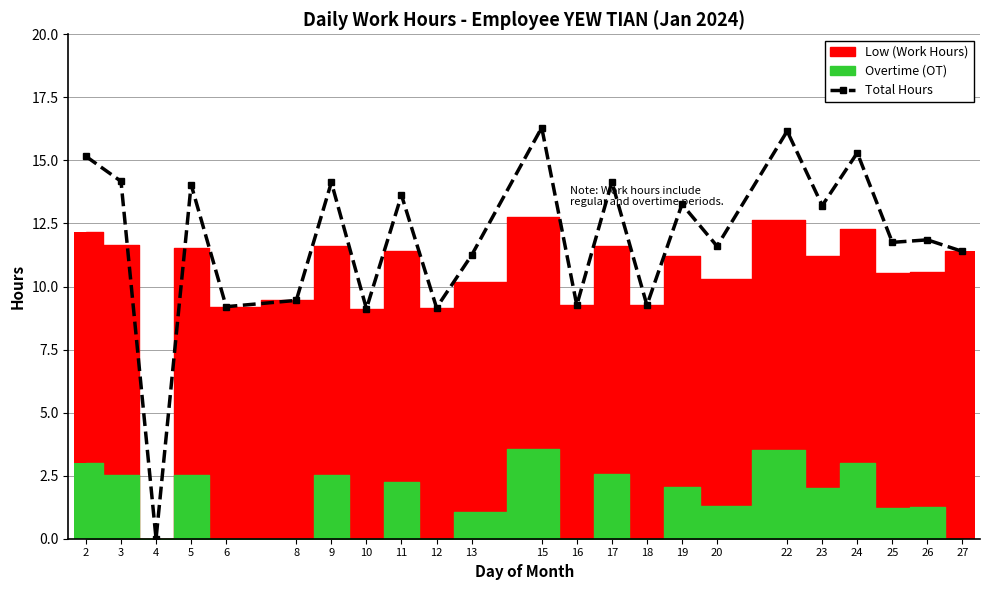

True or false: the data shows 11.8 at 25.

True